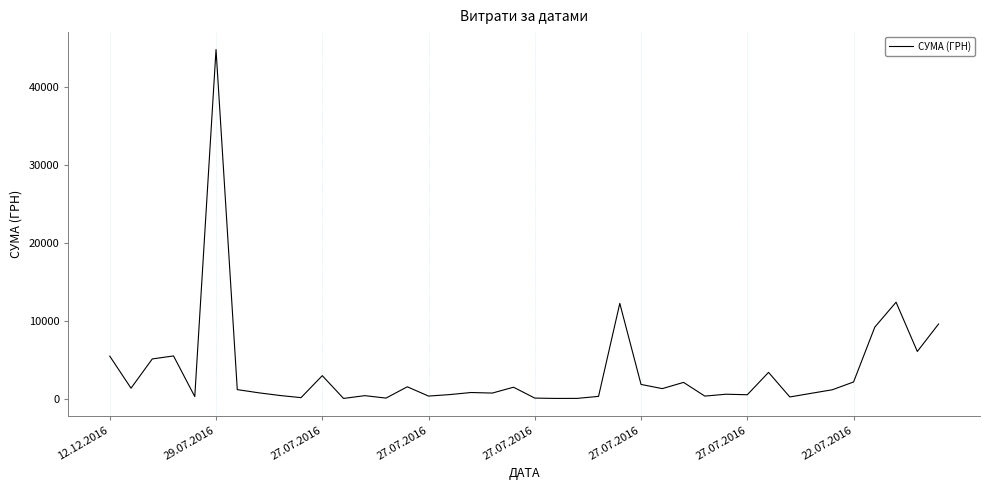

What is the difference between the second highest and minimum values?

12315.0